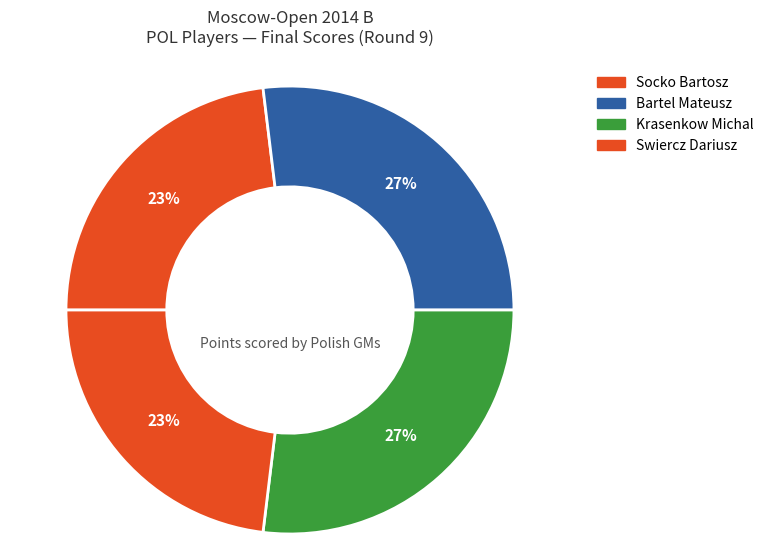

Does Swiercz Dariusz represent more than half of the total?

No